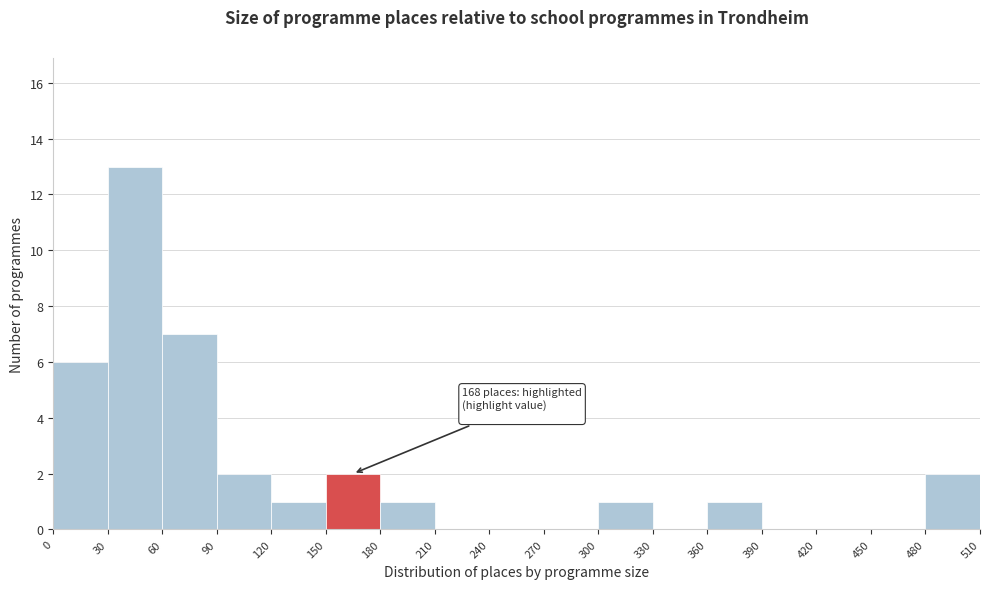

Over which range of the x-axis is the bar tallest?

30 to 60